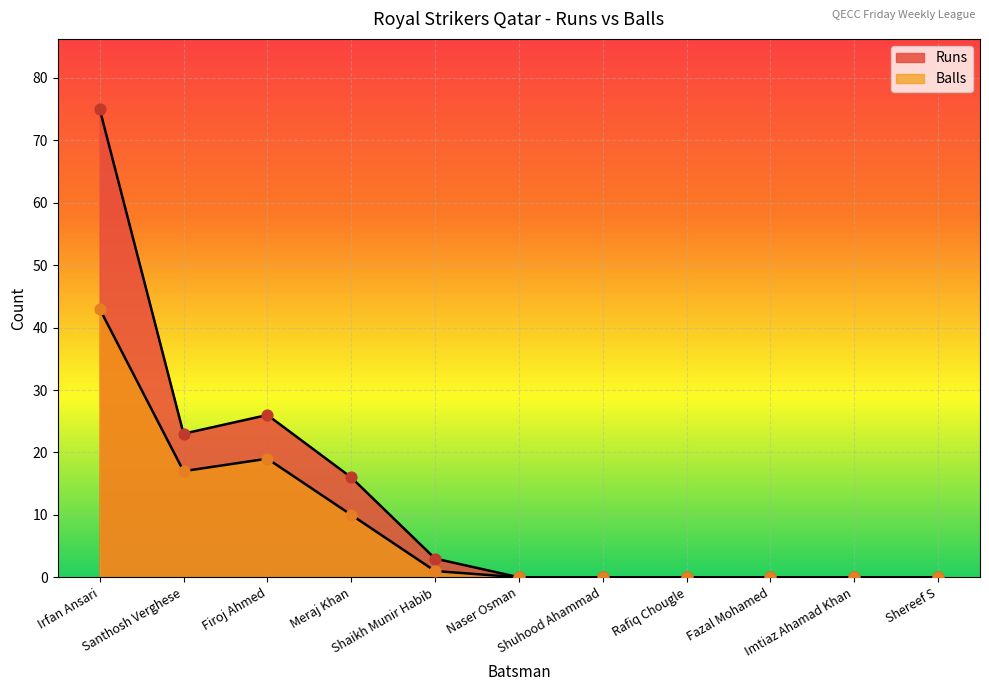

What is the total value across all series at Santhosh Verghese?

40